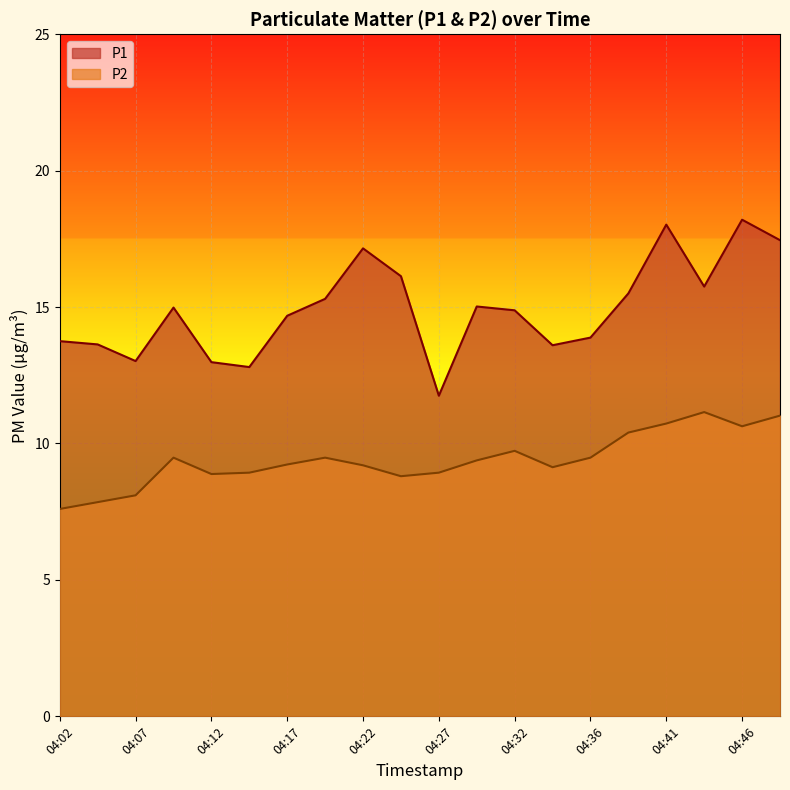

Reading left to right, what are all the values shown in this chart?

P1: 04:02=13.8	04:05=13.6	04:07=13.0	04:10=15.0	04:12=13.0	04:15=12.8	04:17=14.7	04:19=15.3	04:22=17.1	04:24=16.1	04:27=11.8	04:29=15.0	04:32=14.9	04:34=13.6	04:36=13.9	04:39=15.5	04:41=18.0	04:44=15.8	04:46=18.2	04:49=17.4
P2: 04:02=7.6	04:05=7.8	04:07=8.1	04:10=9.5	04:12=8.9	04:15=8.9	04:17=9.2	04:19=9.5	04:22=9.2	04:24=8.8	04:27=8.9	04:29=9.4	04:32=9.7	04:34=9.1	04:36=9.5	04:39=10.4	04:41=10.7	04:44=11.2	04:46=10.6	04:49=11.0